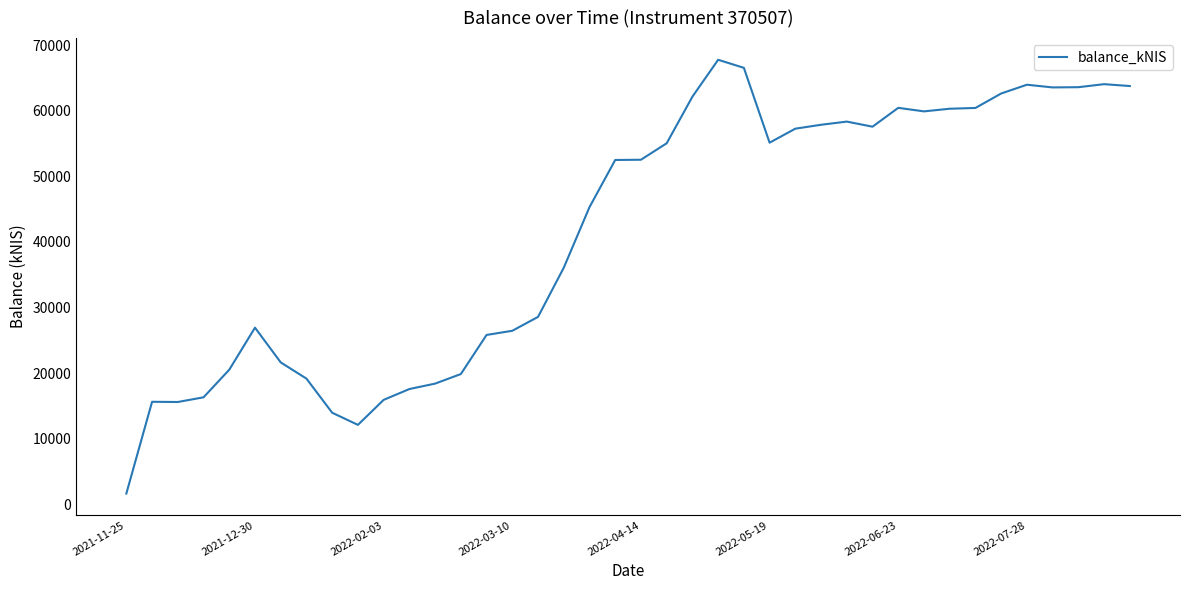

What is the greatest value displayed?

67757.2